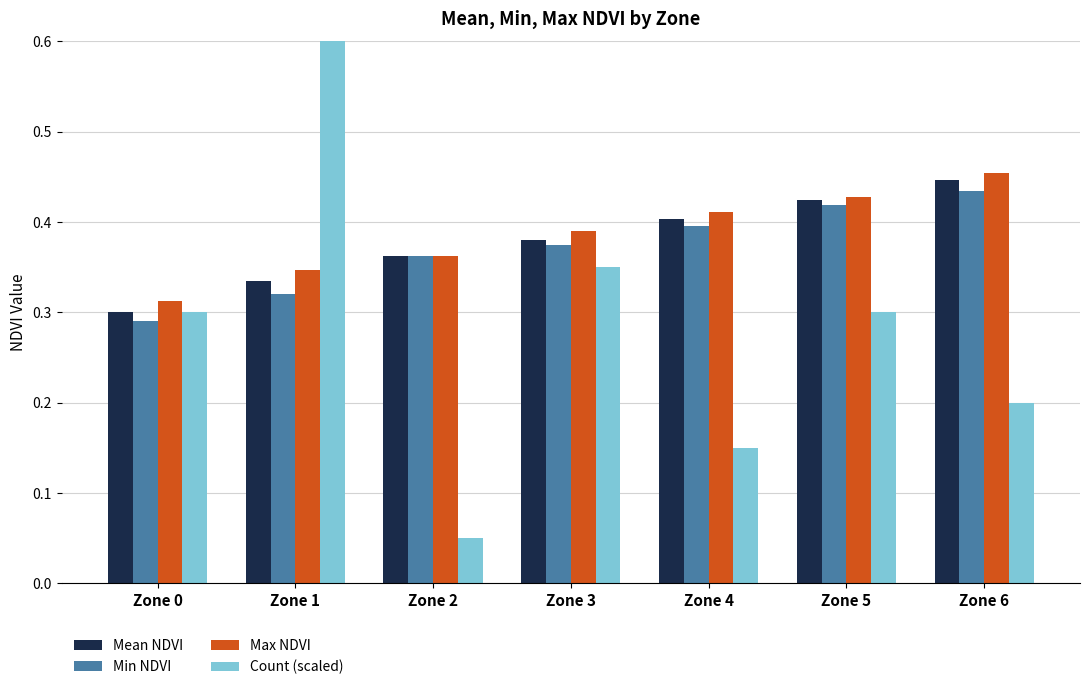

What is the value of the Mean NDVI bar at the 1st from the left?

0.3